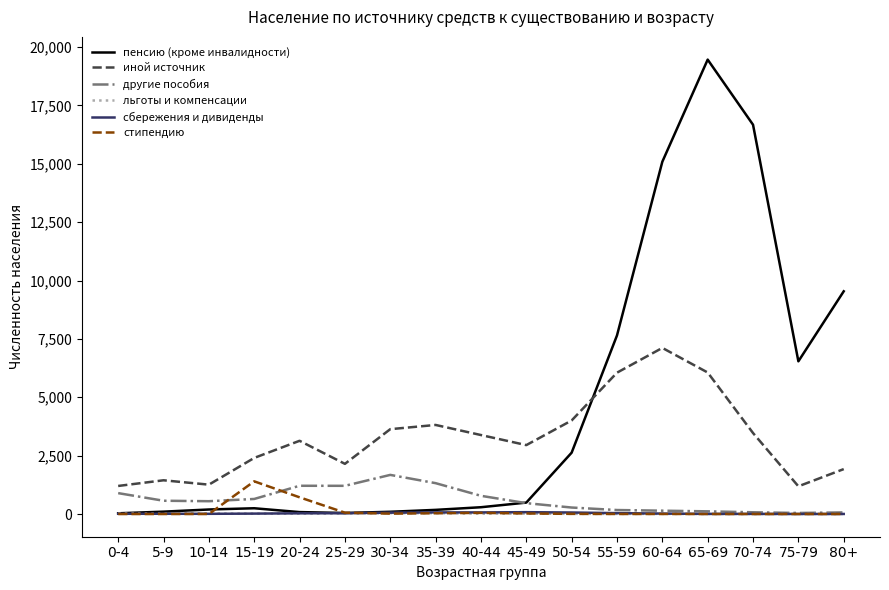

At how many categories does at least one series exceed 8542?

4